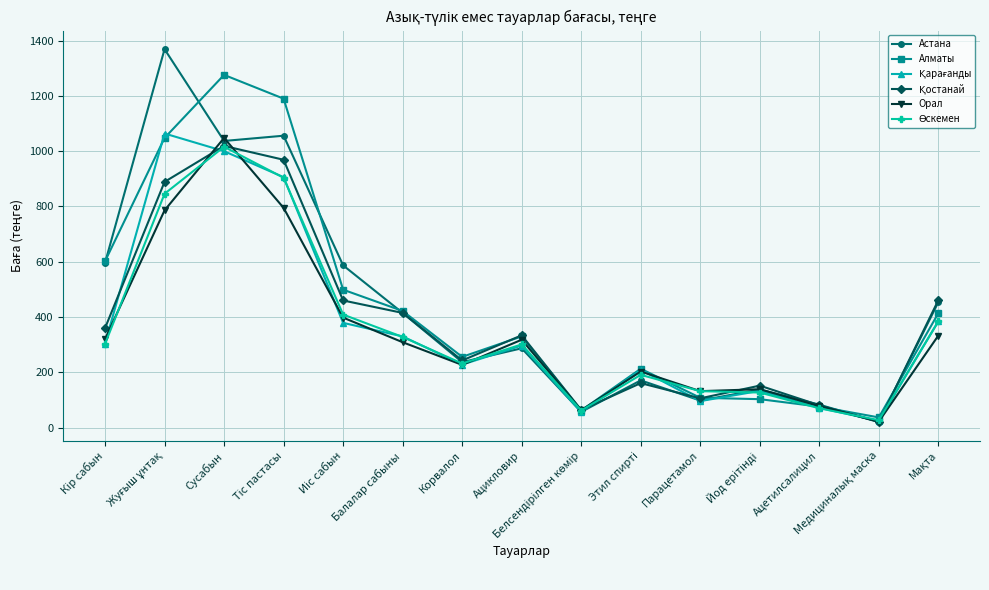

Which series has the widest spread of values?

Астана